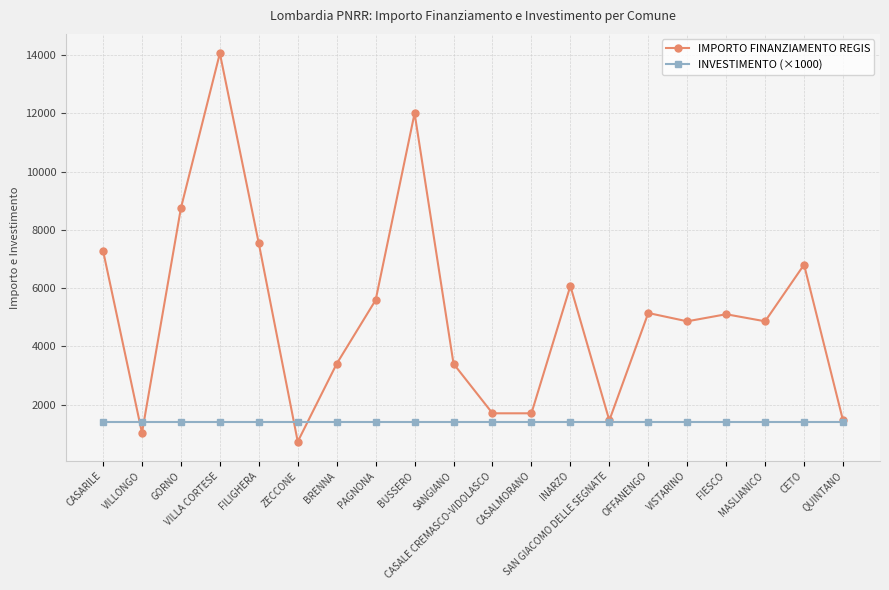

Is it true that INVESTIMENTO (×1000) equals 1910 at VISTARINO?

False